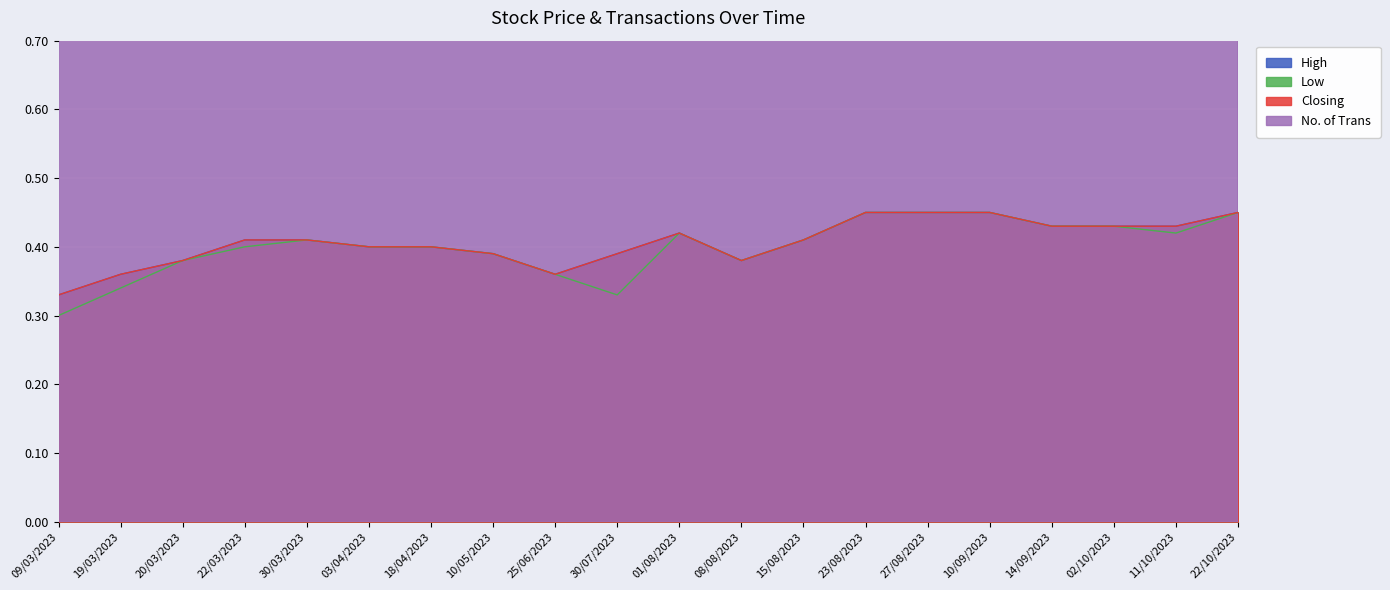

True or false: Low and High intersect in this chart.

False